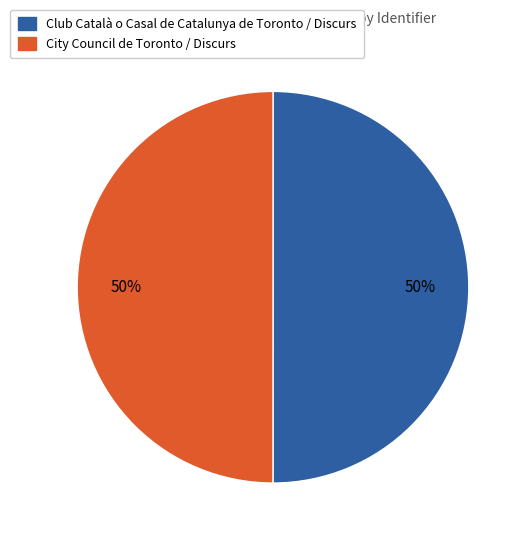

Do Club Català o Casal de Catalunya de Toronto / Discurs and City Council de Toronto / Discurs together represent more than half of the pie?

Yes